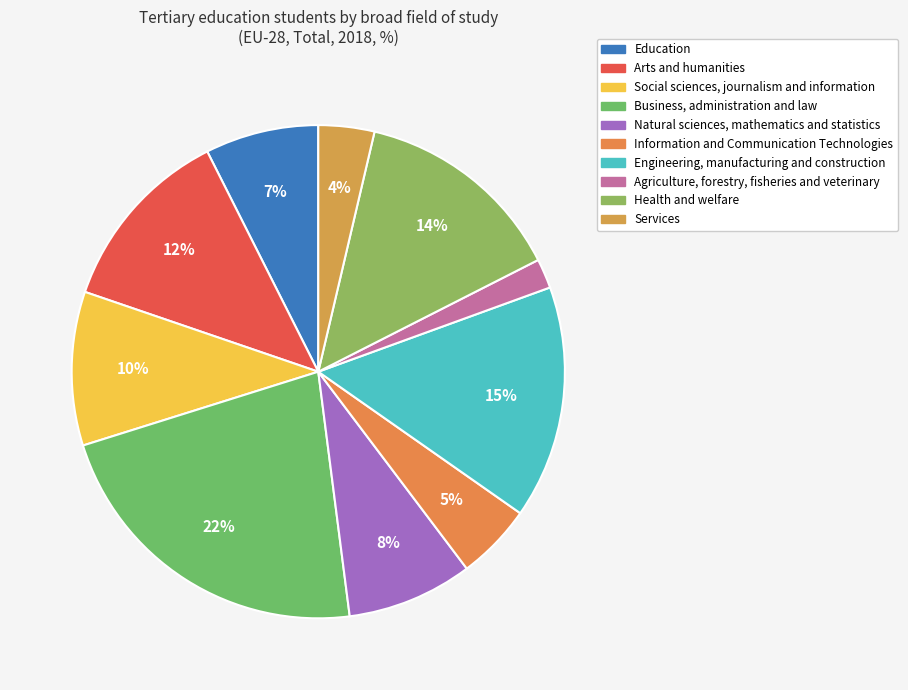

To the nearest percent, what is the combined percentage of Social sciences, journalism and information and Natural sciences, mathematics and statistics?

18%